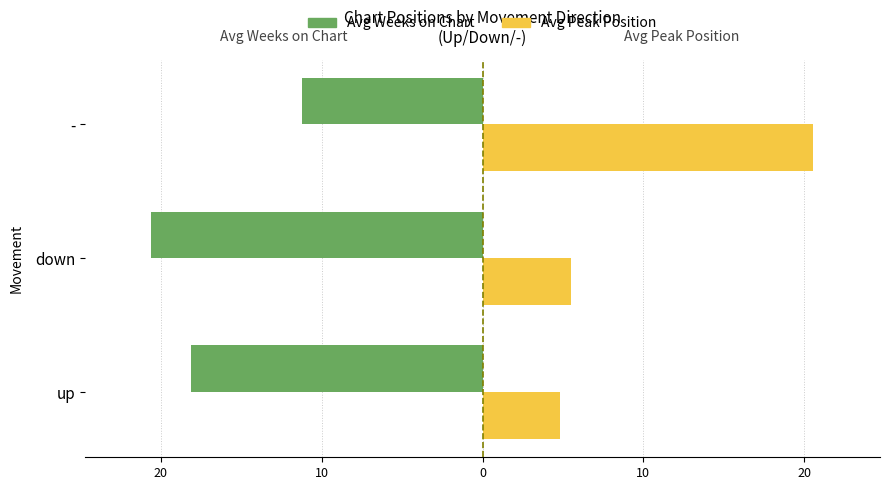

What are all the series names shown in the legend?

Avg Weeks on Chart, Avg Peak Position